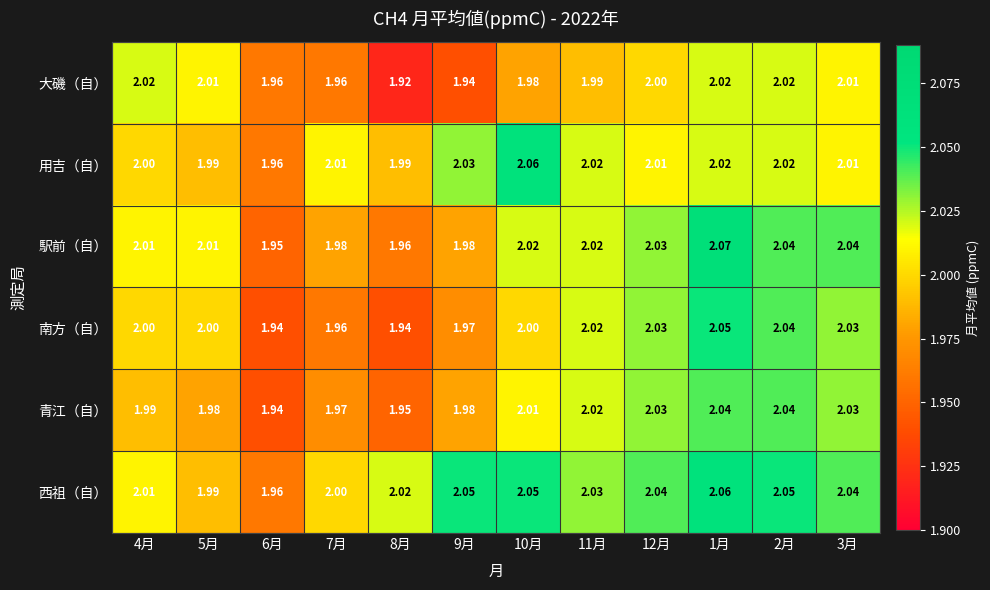

Between 5月 and 9月, which series saw the biggest shift?

大磯（自）